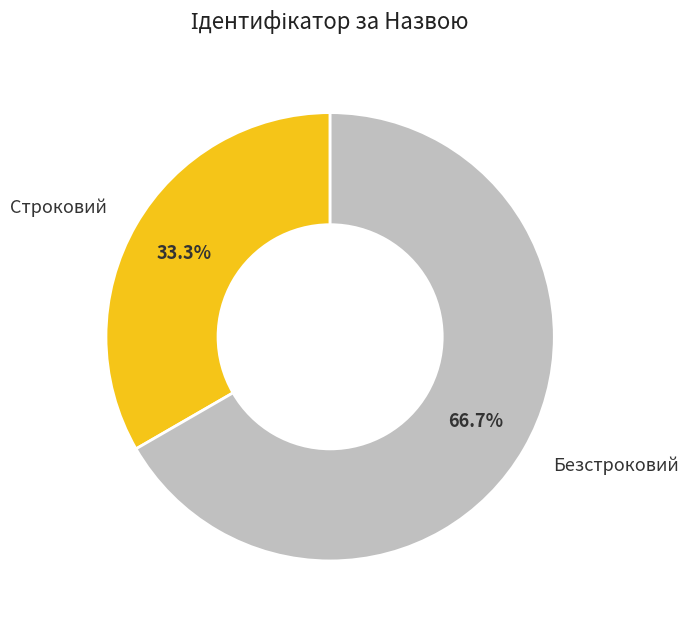

How many slices are in this pie chart?

2